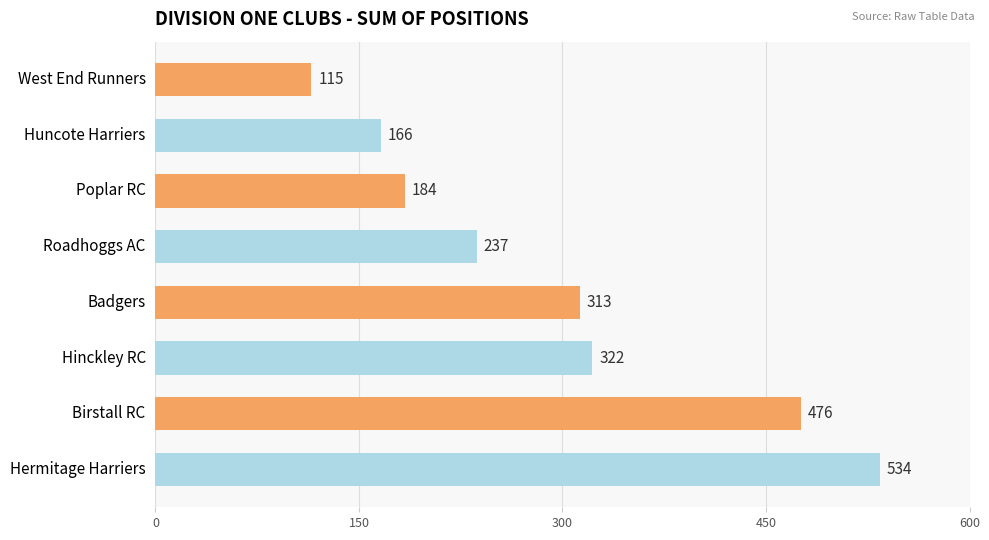

What is the label of the 1st bar from the top?

West End Runners